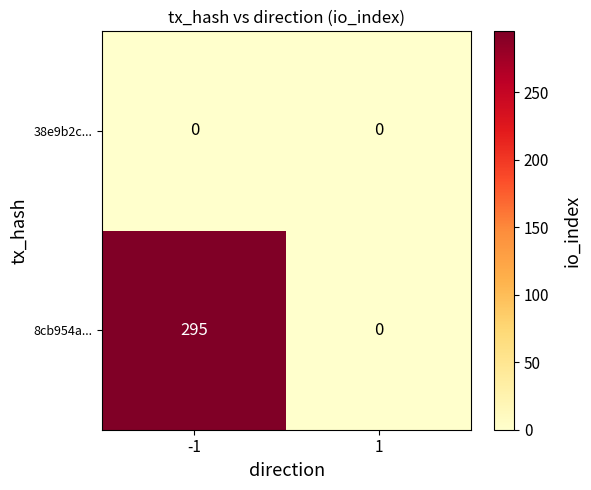

Which series changed the most between -1 and 1?

8cb954a...